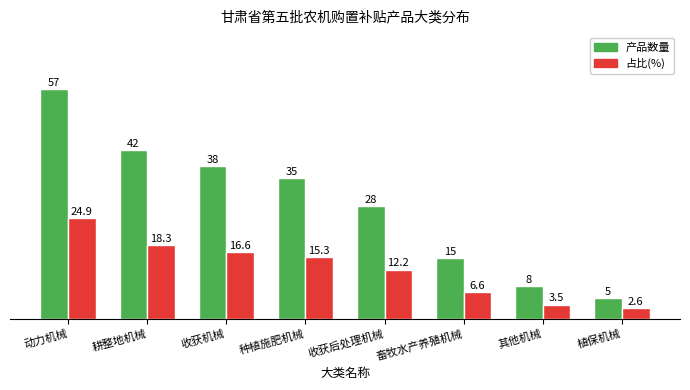

What are all the series names shown in the legend?

产品数量, 占比(%)